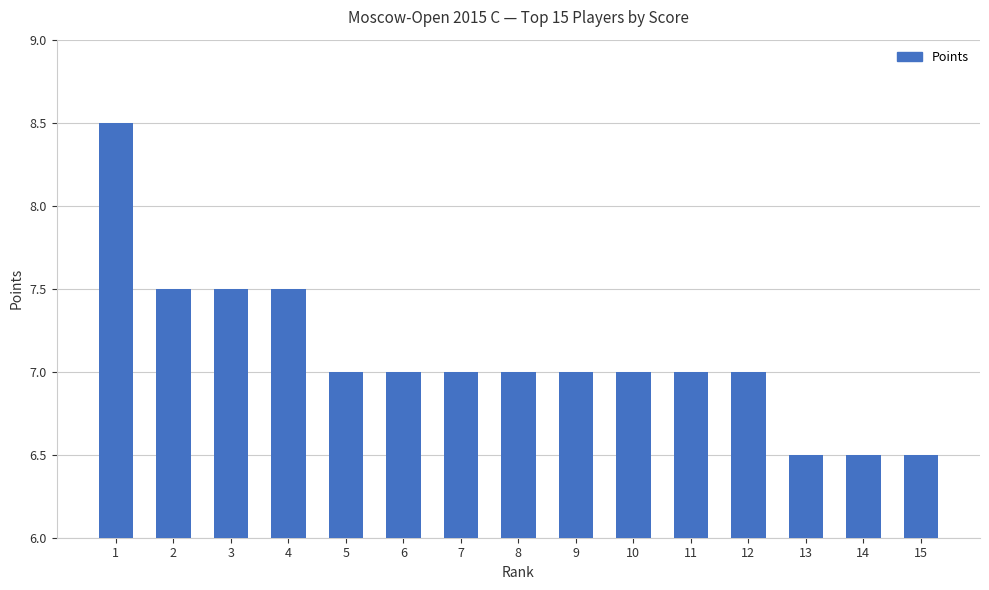

Reading right to left, list all the values displayed in this chart.

6.5	6.5	6.5	7.0	7.0	7.0	7.0	7.0	7.0	7.0	7.0	7.5	7.5	7.5	8.5